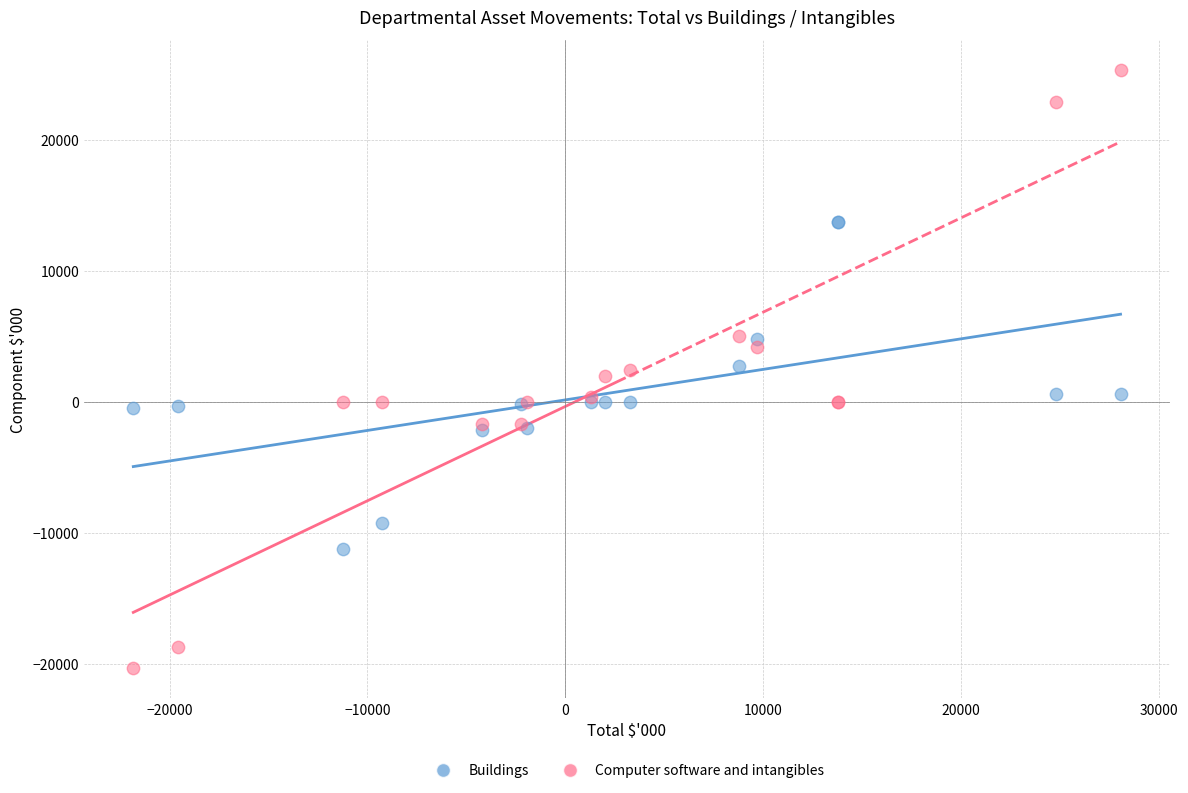

Which series contains the lowest Y value?

Computer software and intangibles